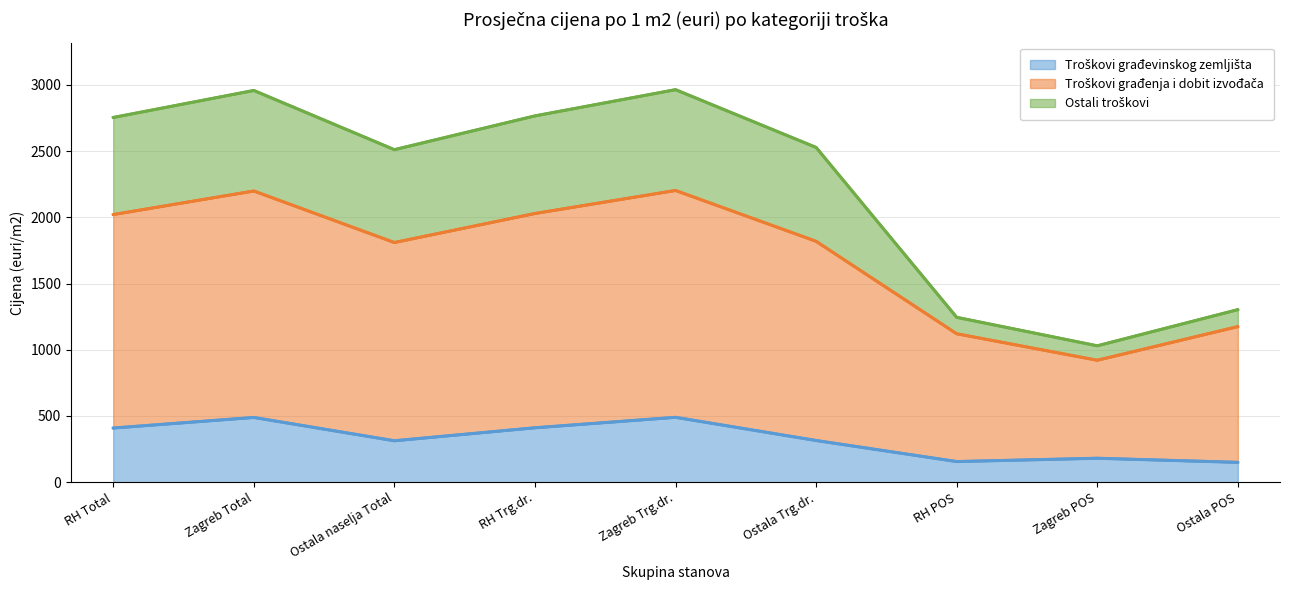

What is the total value across all series at RH Trg.dr.?

2766